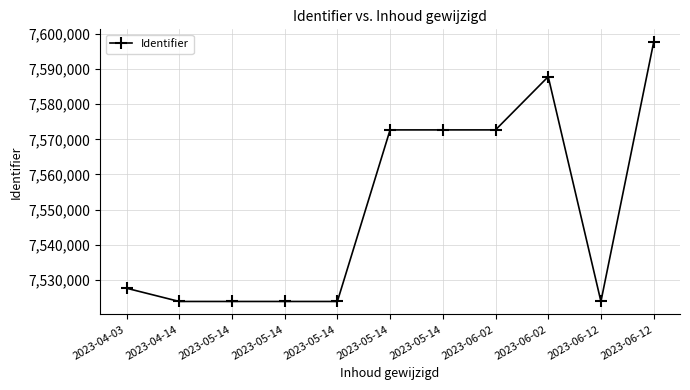

Is this an area chart (filled region under the line)?

No